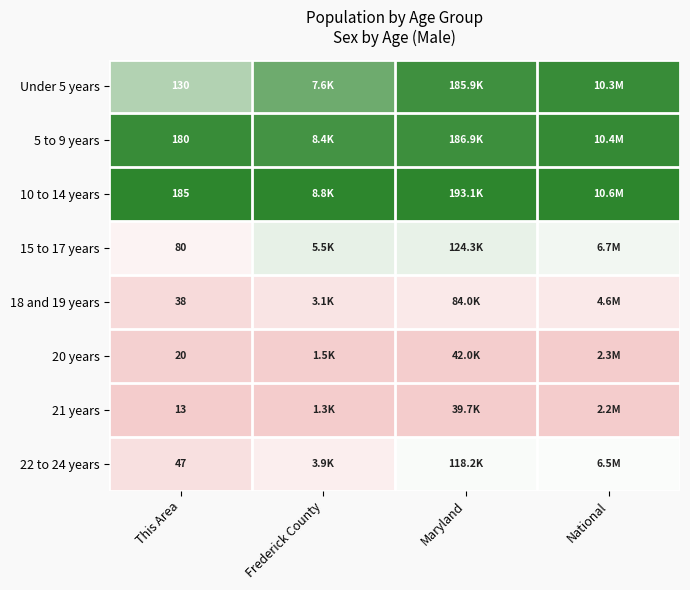

Which series has the largest total across all categories?

10 to 14 years